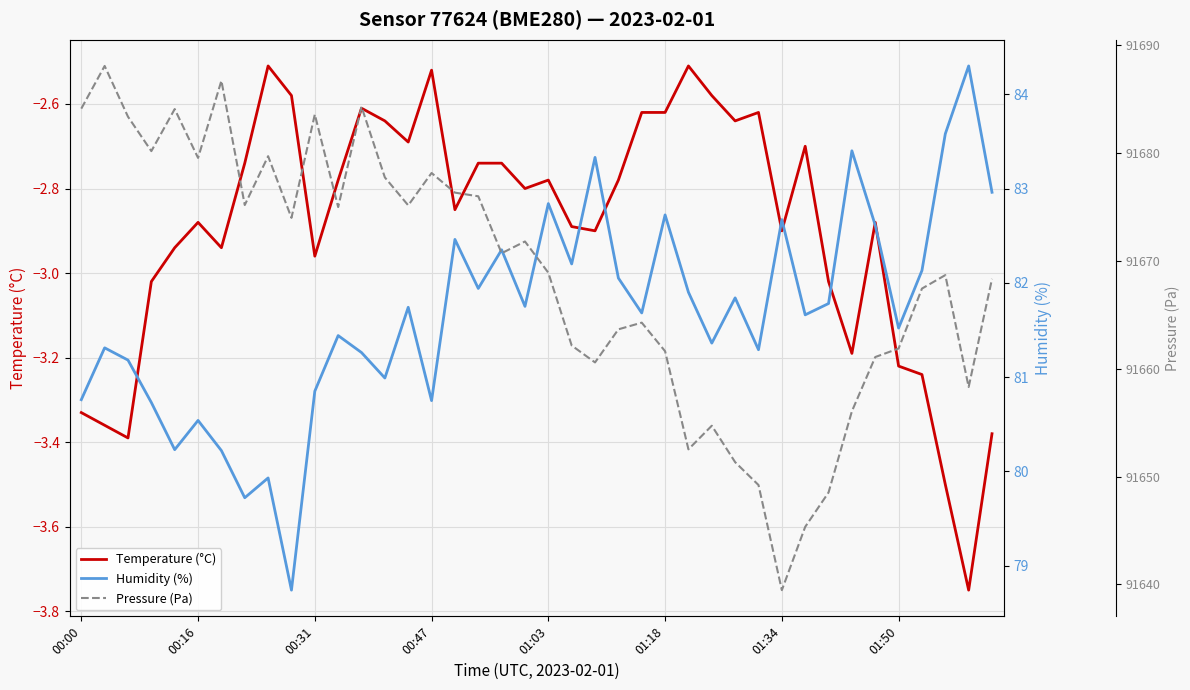

What is the smallest value displayed?

-3.8